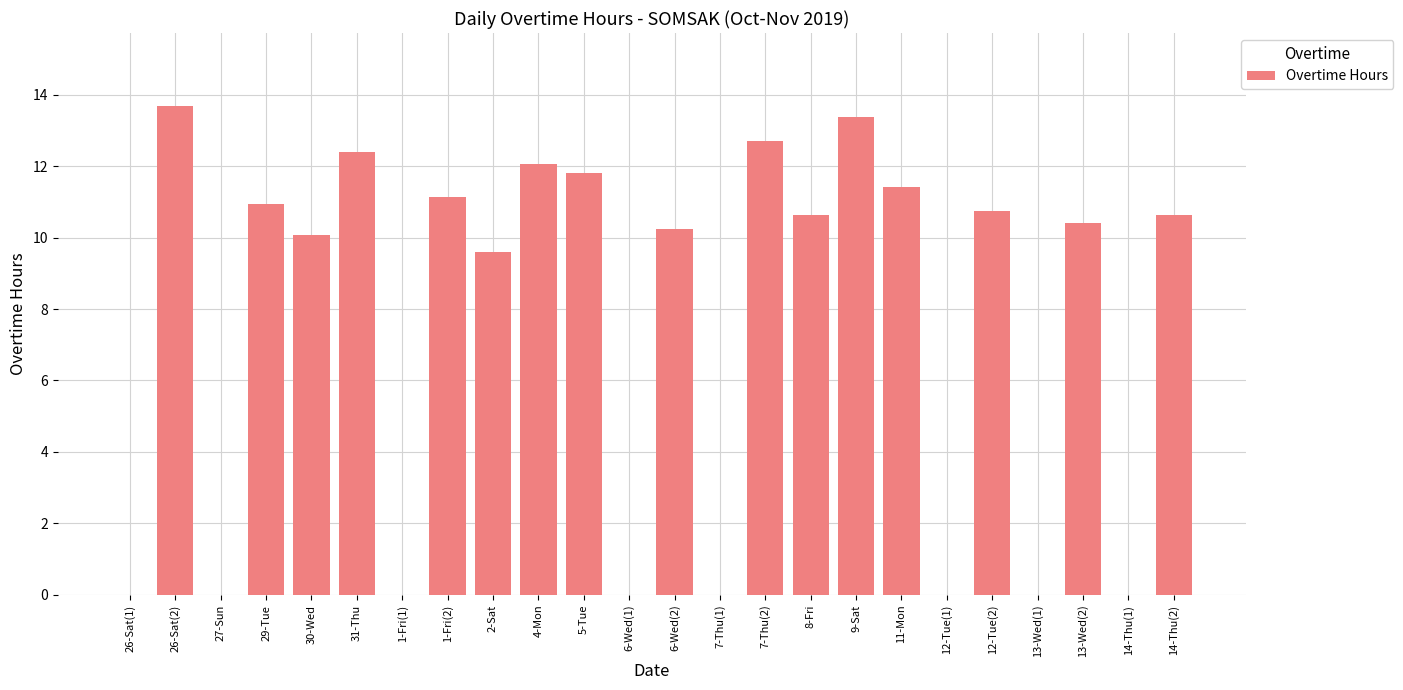

What is the sum of the values at 31-Thu and 8-Fri?

23.0